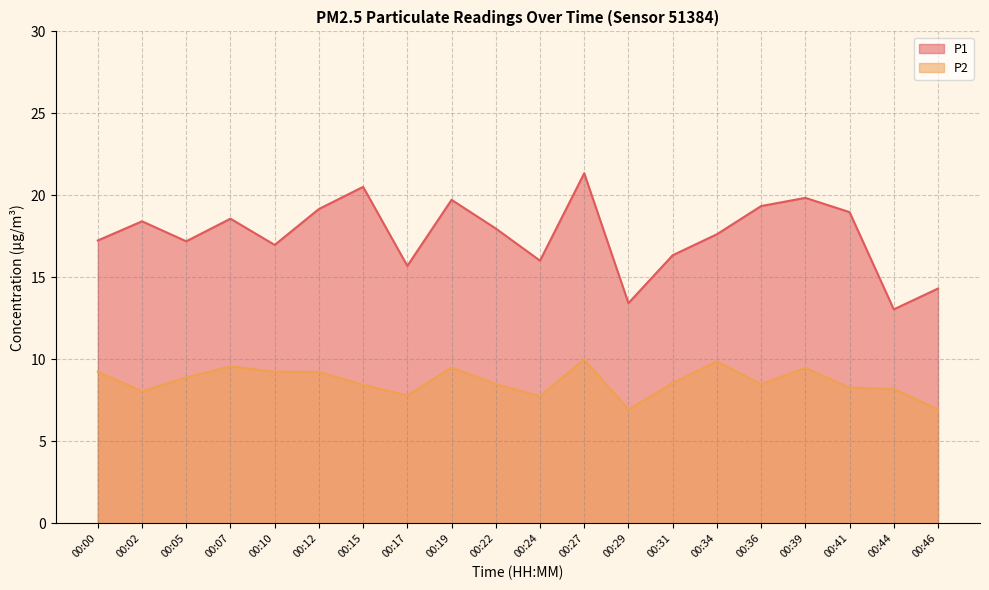

True or false: P2 and P1 cross at least once.

False